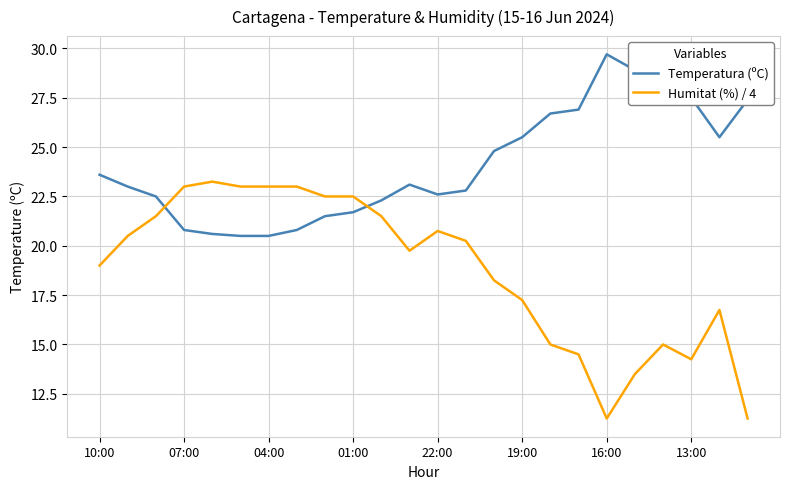

What is the highest value of the Temperatura (ºC) series?

29.7